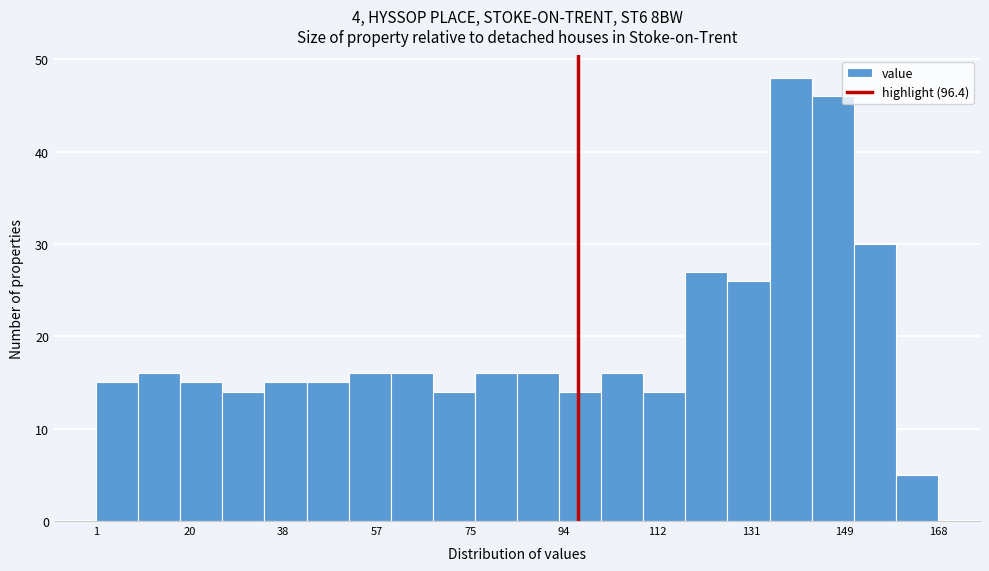

Over which range of the x-axis is the bar tallest?

134 to 142